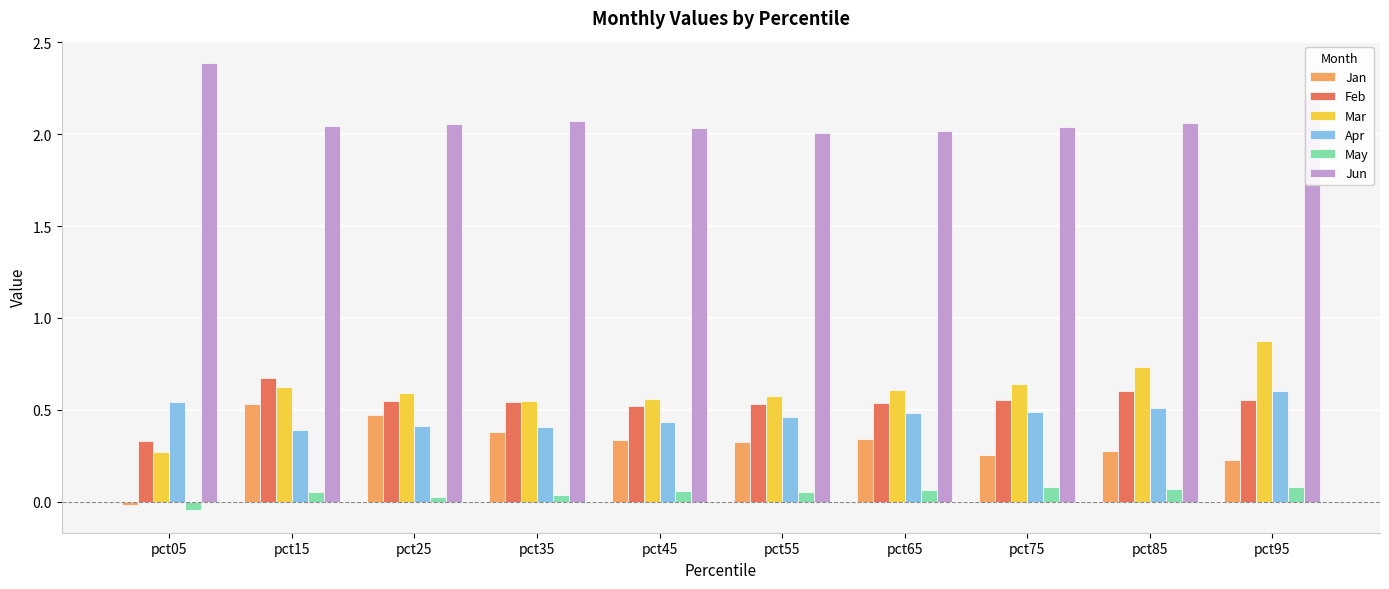

What is the sum of the Apr values at pct65 and pct45?

0.9